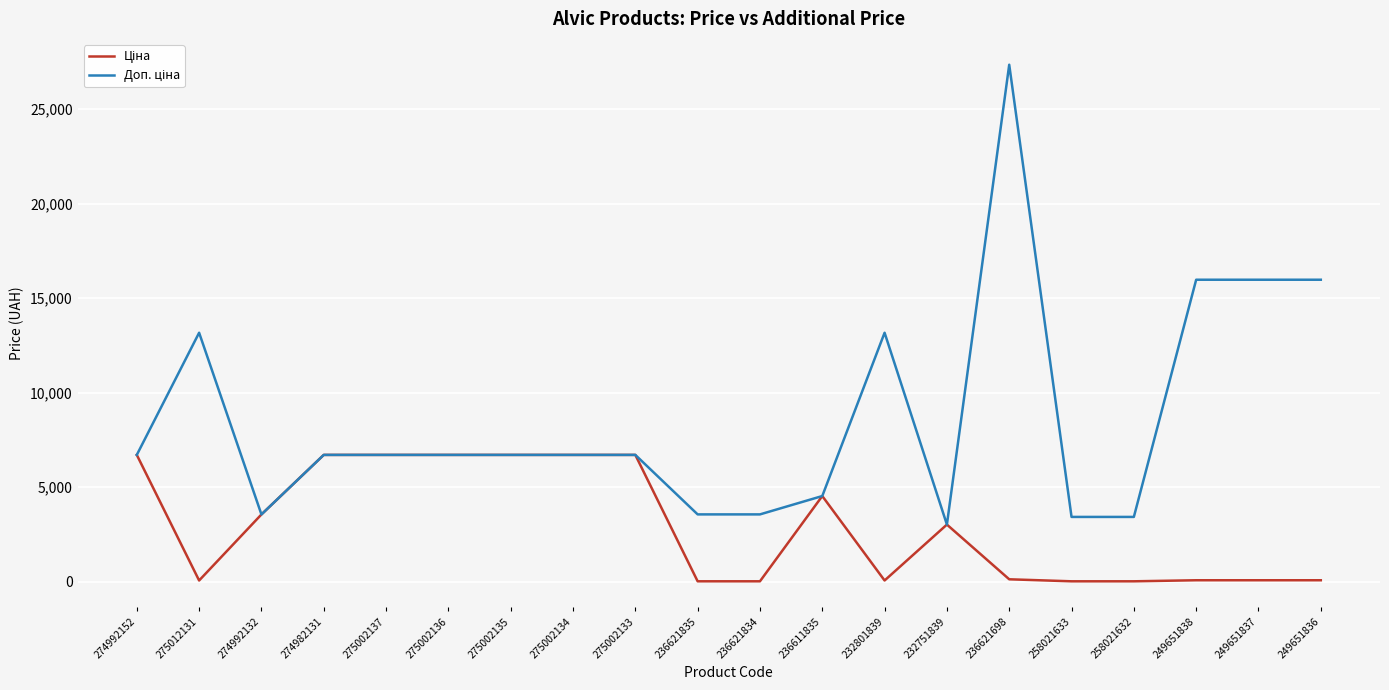

What is the total value across all series at 275002133?

13411.3